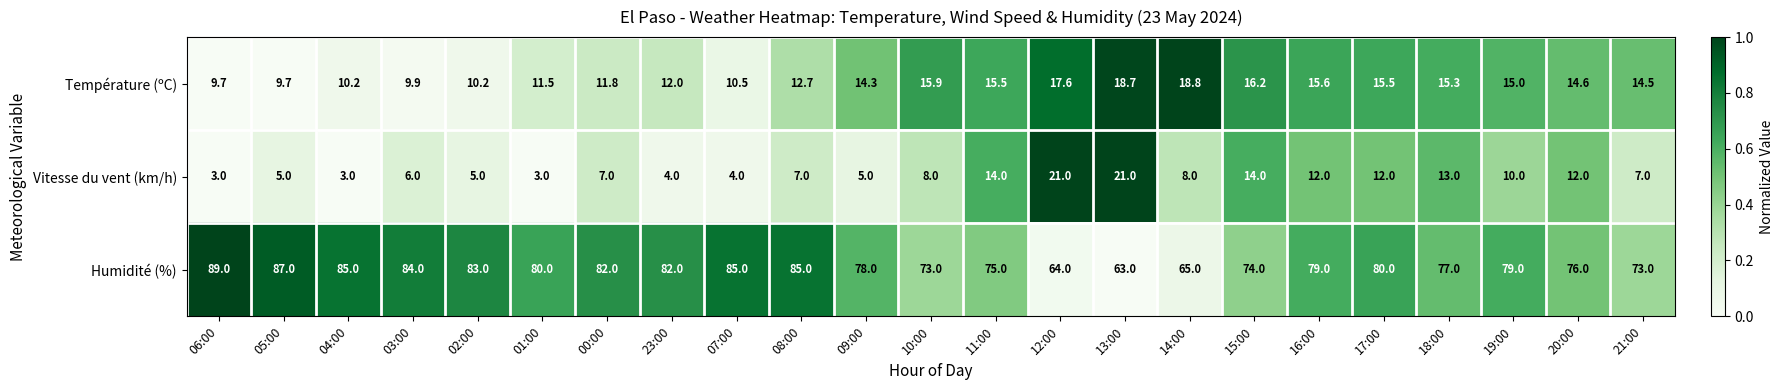

What is the spread (max minus min) of values at 14:00?

57.0